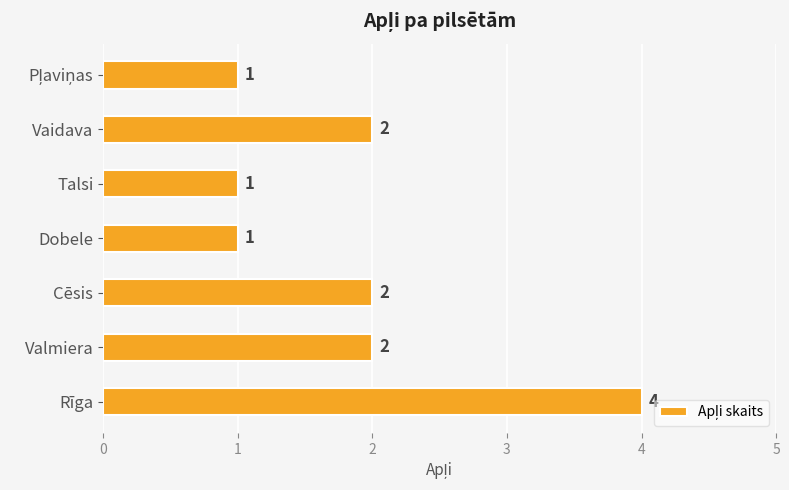

Reading bottom to top, what are all the values shown in this chart?

4	2	2	1	1	2	1